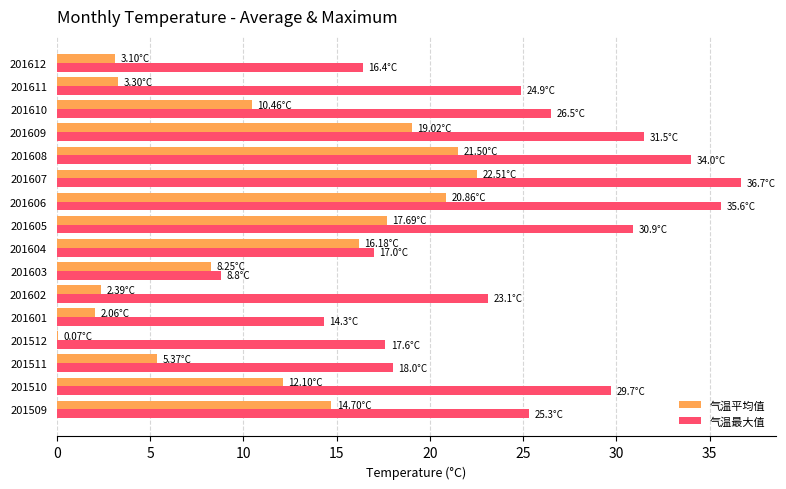

What is the sum of the 气温平均值 values at 201604 and 201611?

19.5